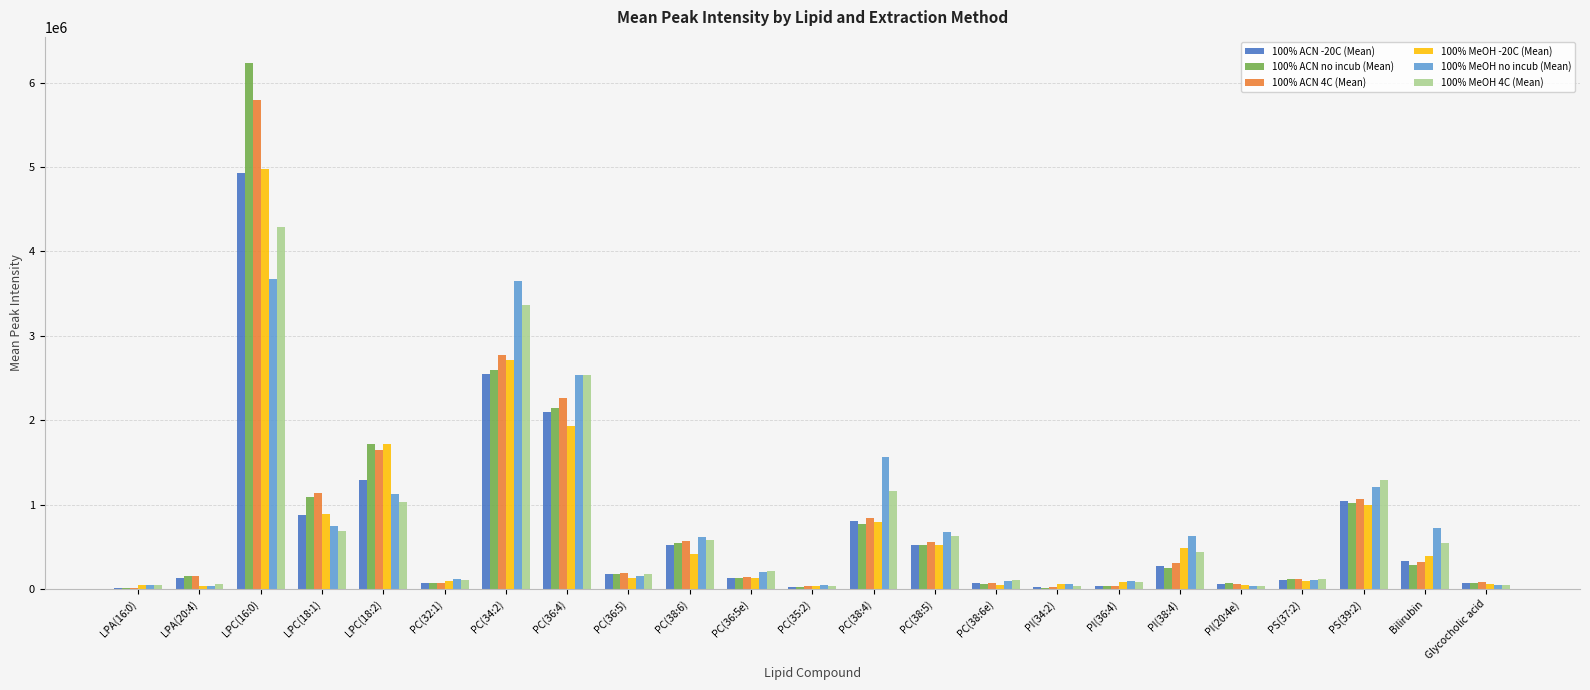

At which category is the sum across all series the highest?

LPC(16:0)